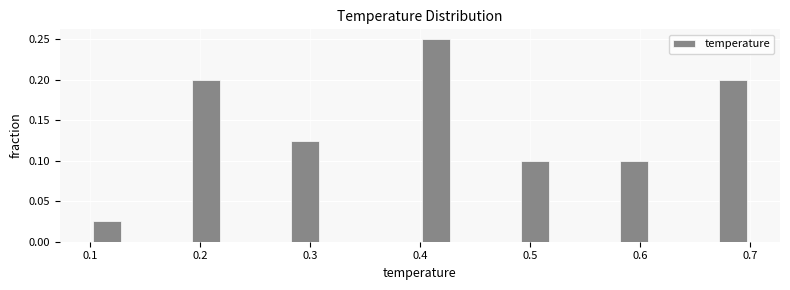

Around what value on the x-axis is the tallest bar? Give the approximate position of its centre, as read against the axis.

0.42